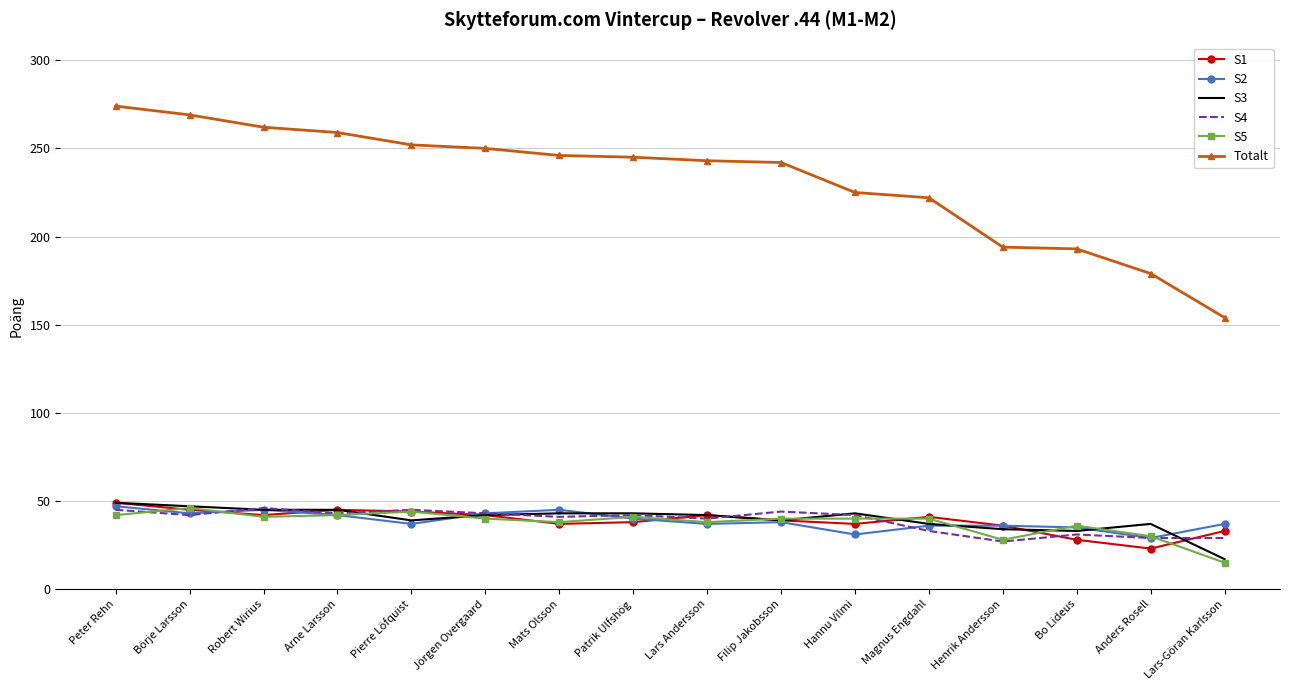

The S5 series shows 14 at Henrik Andersson. True or false?

False